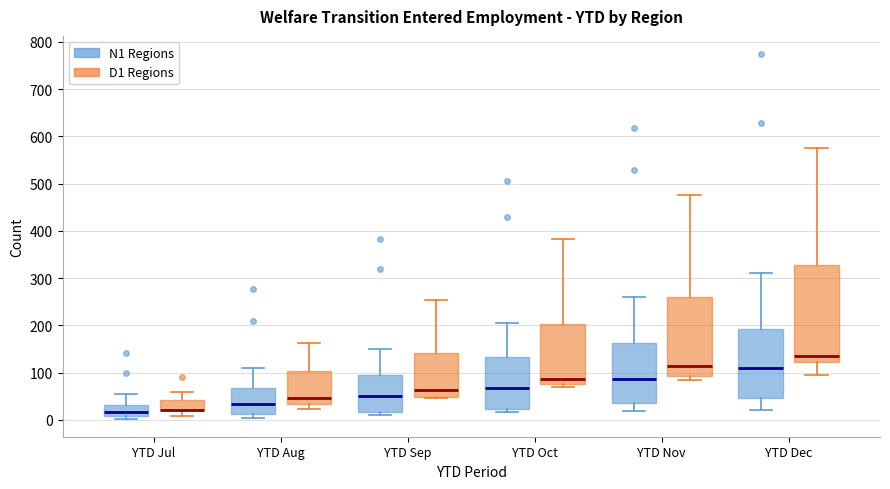

Which box is the tallest, from its lower edge to its upper edge?

YTD Dec (D1 Regions)